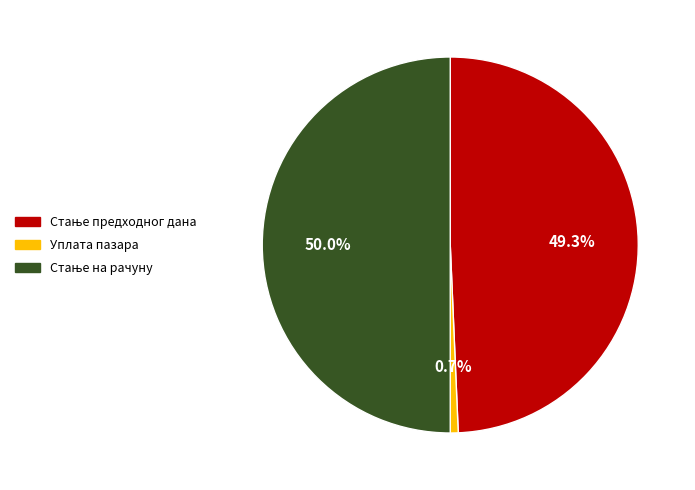

Which slice is the smallest?

Уплата пазара